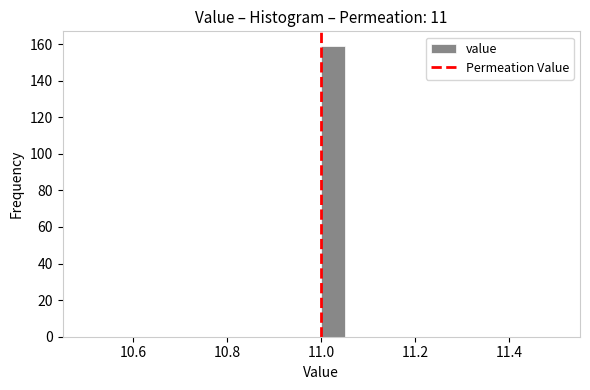

Read against the x-axis, roughly where is the centre of the tallest bar?

11.02